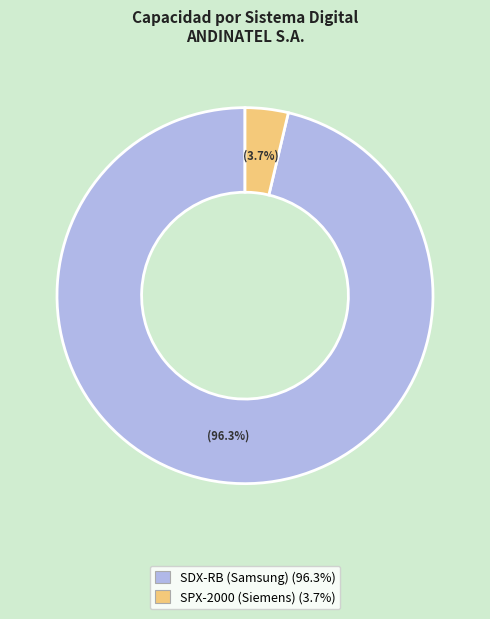

Is there any slice that represents more than half of the pie?

Yes